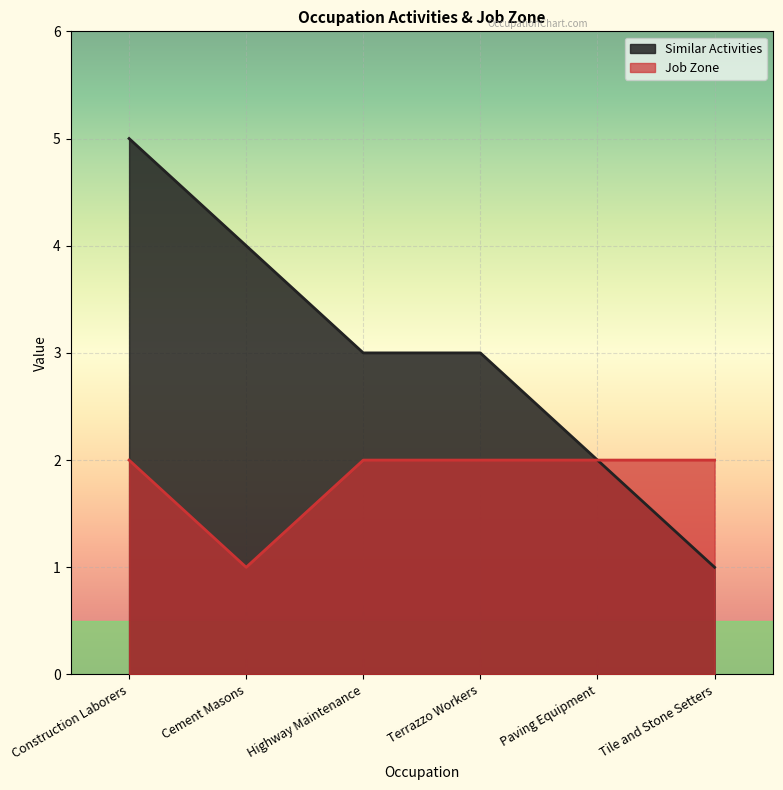

Is it true that Job Zone equals 1 at Tile and Stone Setters?

False